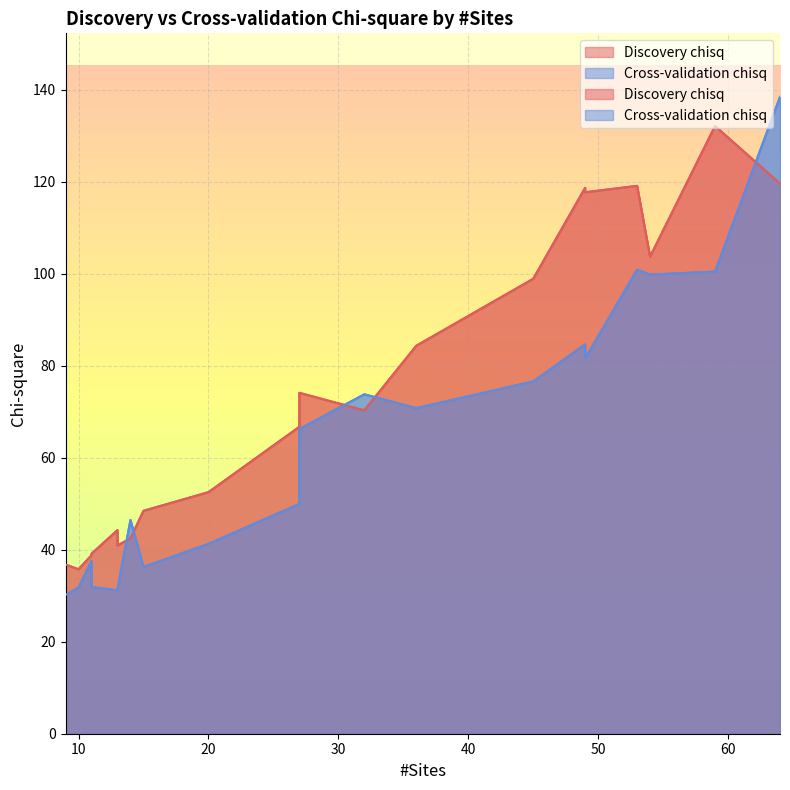

The value of Discovery chisq at 11 is 27.2. True or false?

False